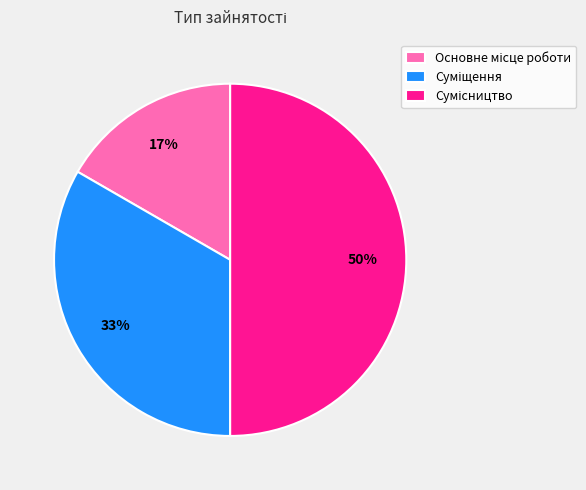

To the nearest percent, what is the difference between the largest and smallest slice percentages?

33%